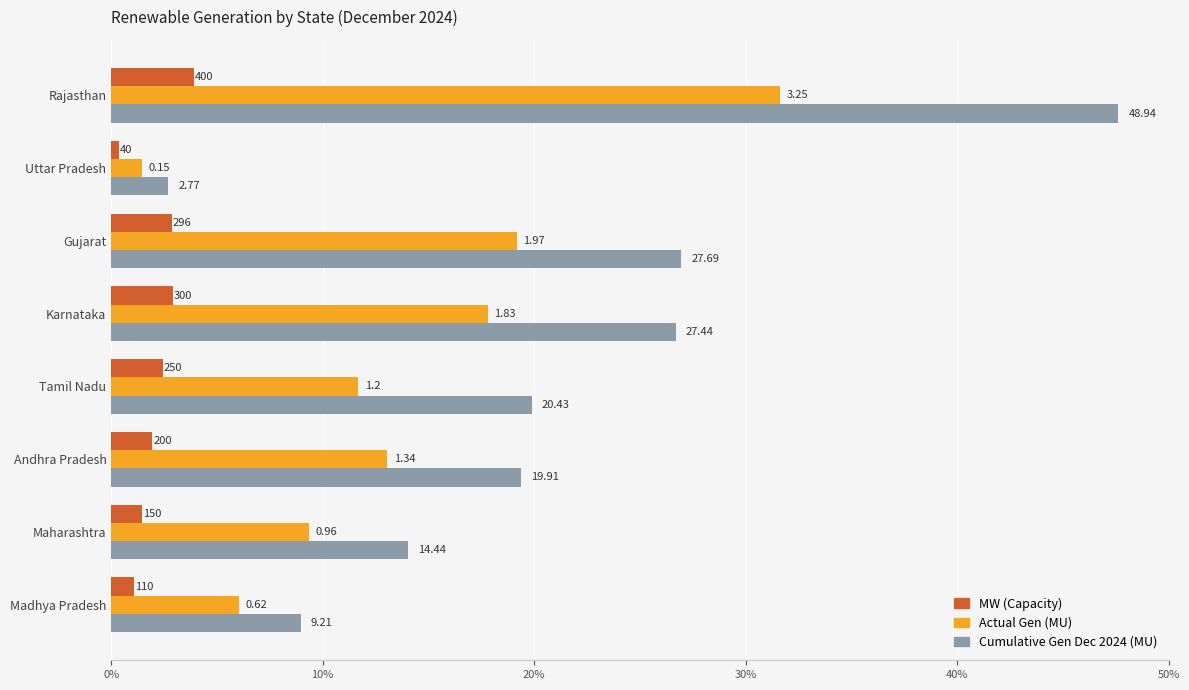

What is the maximum value shown in the chart?

48.9